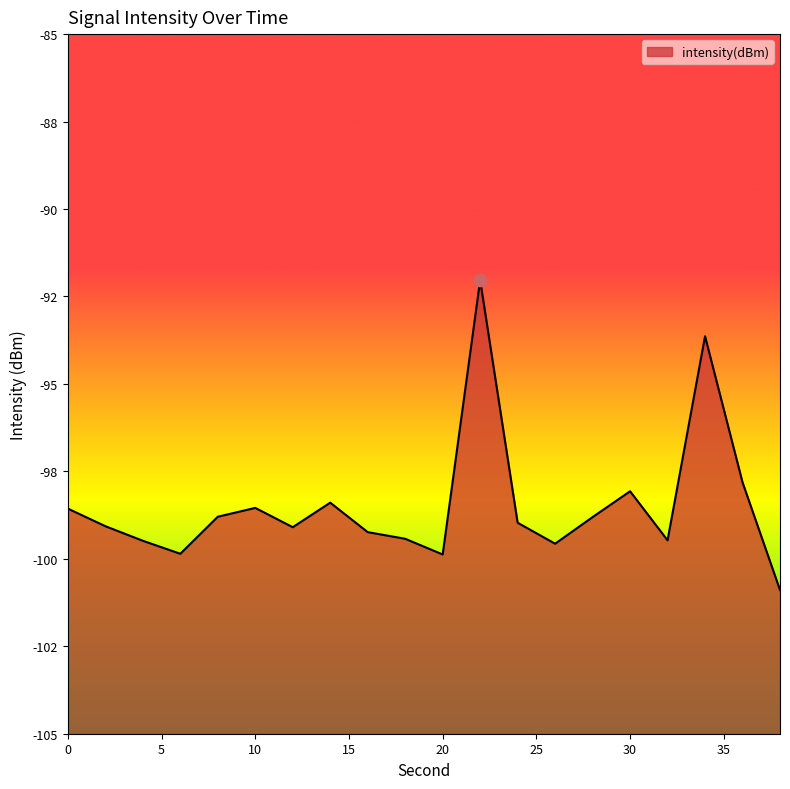

Between 26 and 16, which is larger?

16